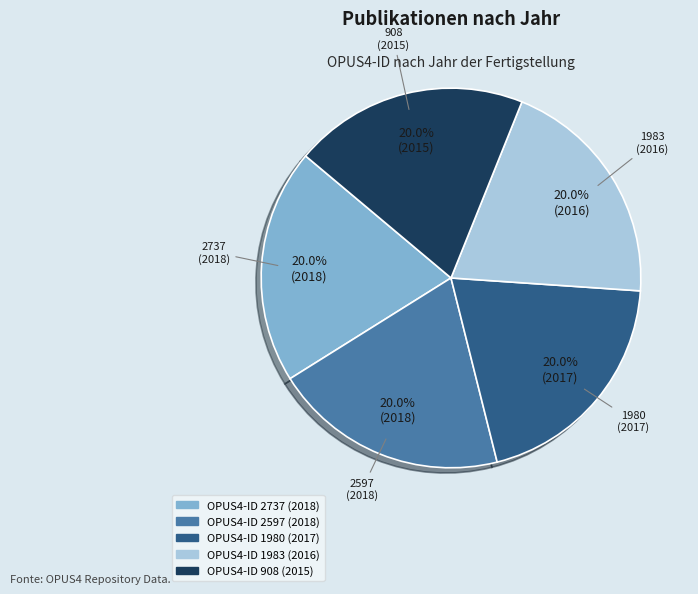

Is there any slice that represents more than half of the pie?

No